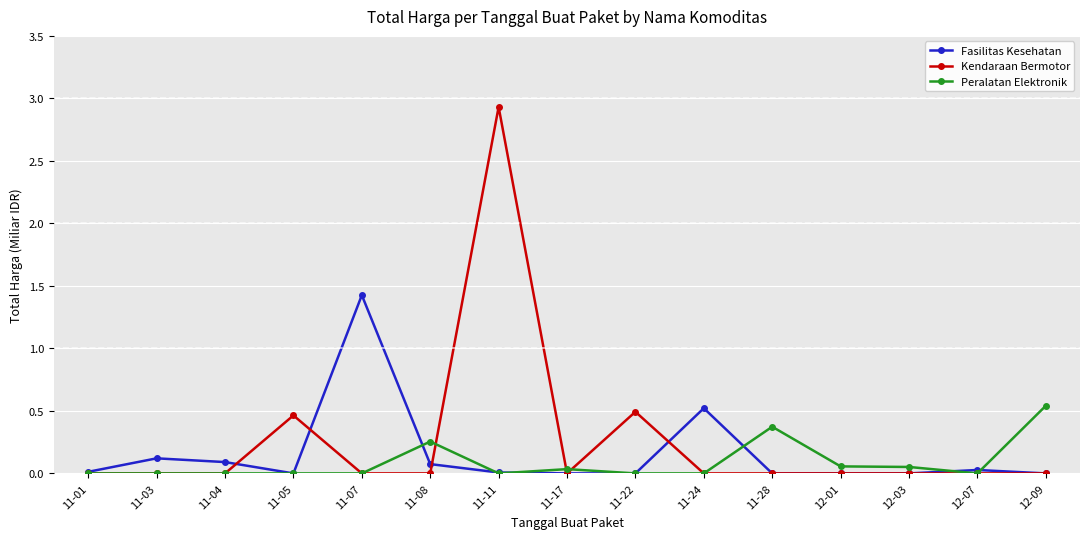

Between 11-11 and 11-17, which series saw the biggest shift?

Kendaraan Bermotor